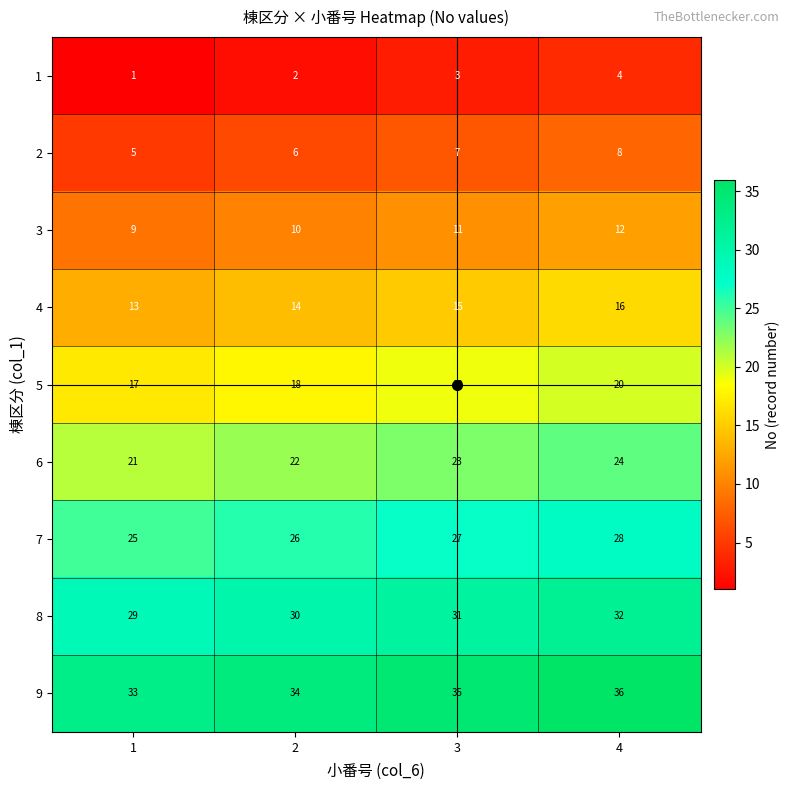

What is the spread (max minus min) of values at 2?

32